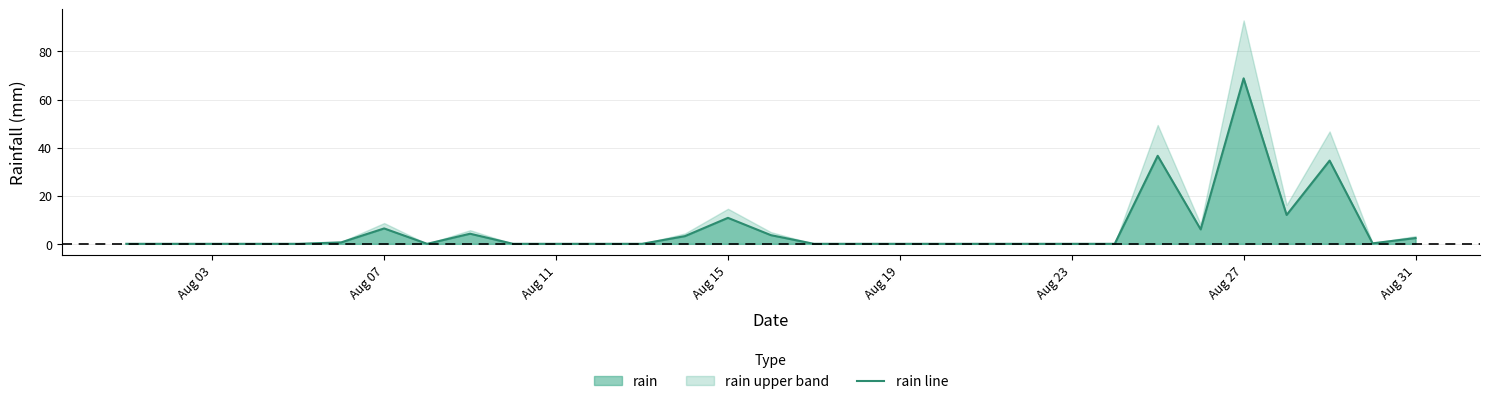

What is the maximum value for rain line?

68.8